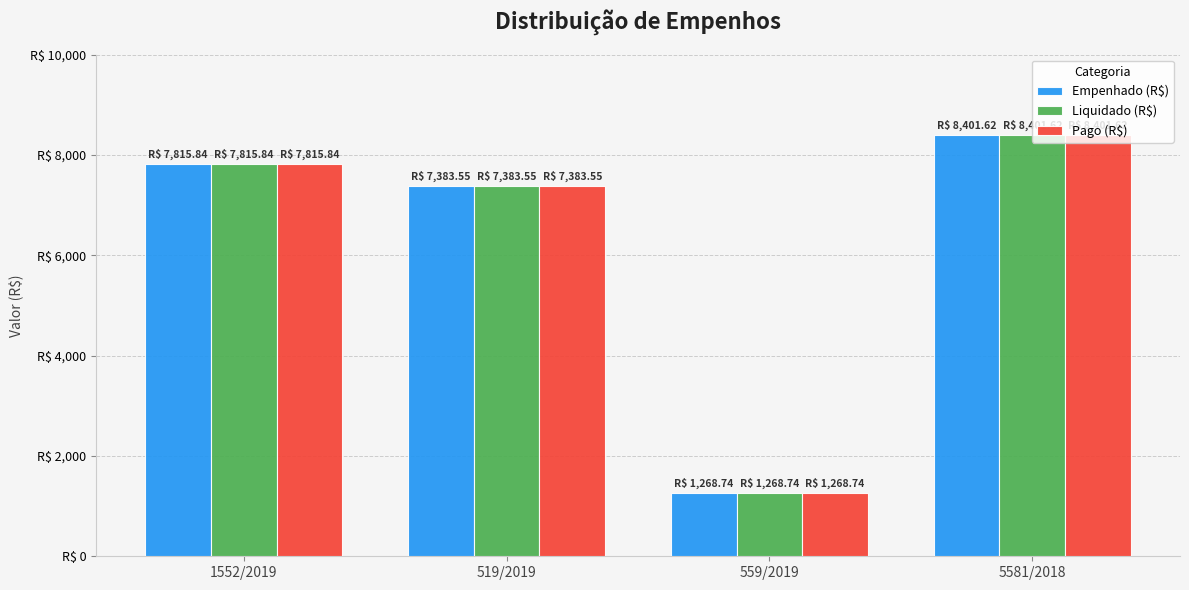

Does the chart contain any negative values?

No